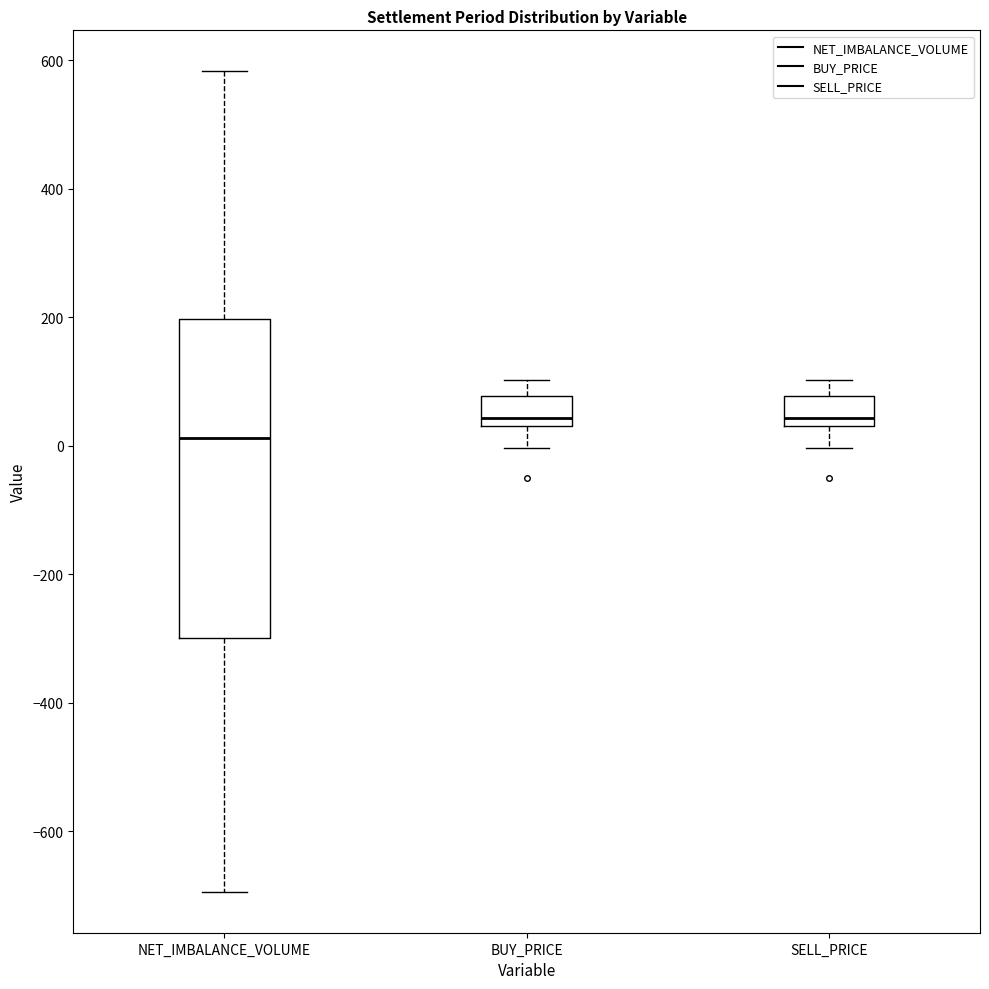

Comparing the boxes themselves (not the whiskers), which one is the tallest?

NET_IMBALANCE_VOLUME